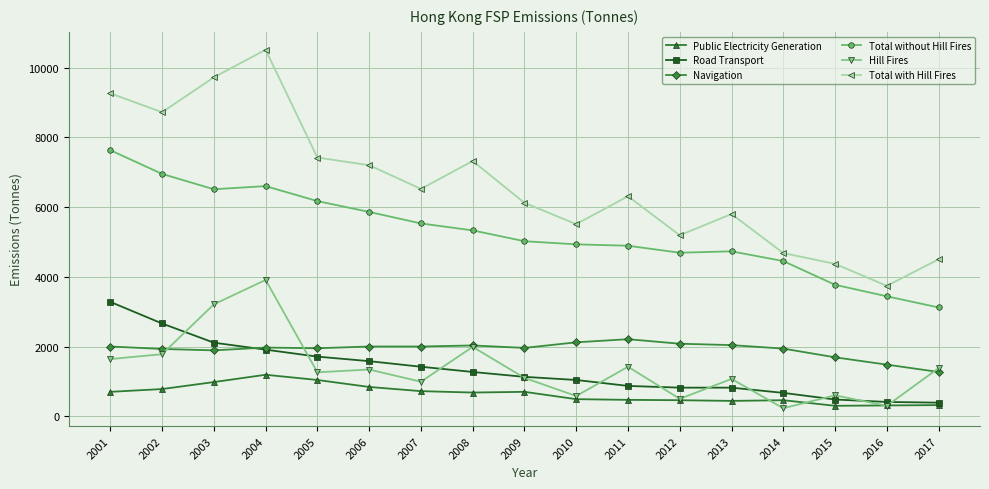

At which label does Total with Hill Fires first exceed 6310?

2001